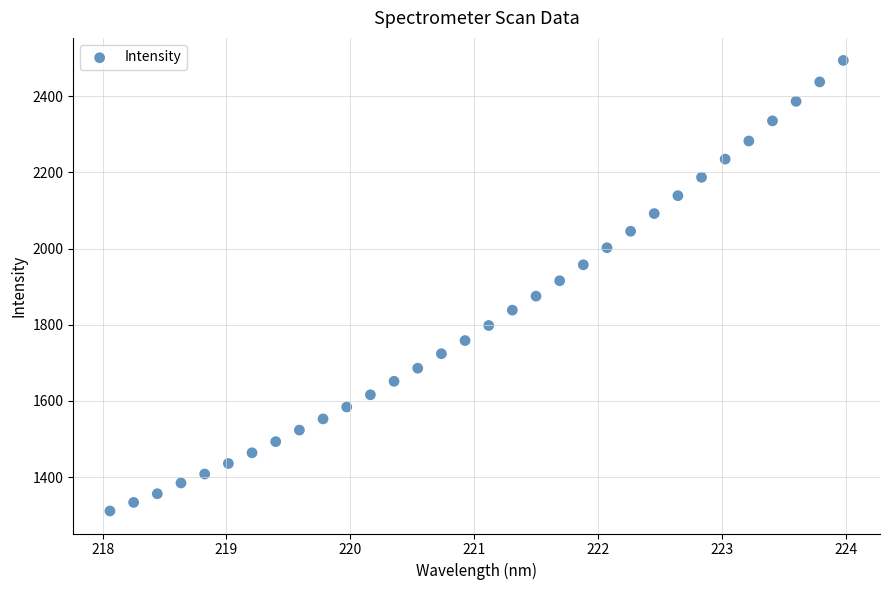

What is the range of X values (max minus min)?

5.9